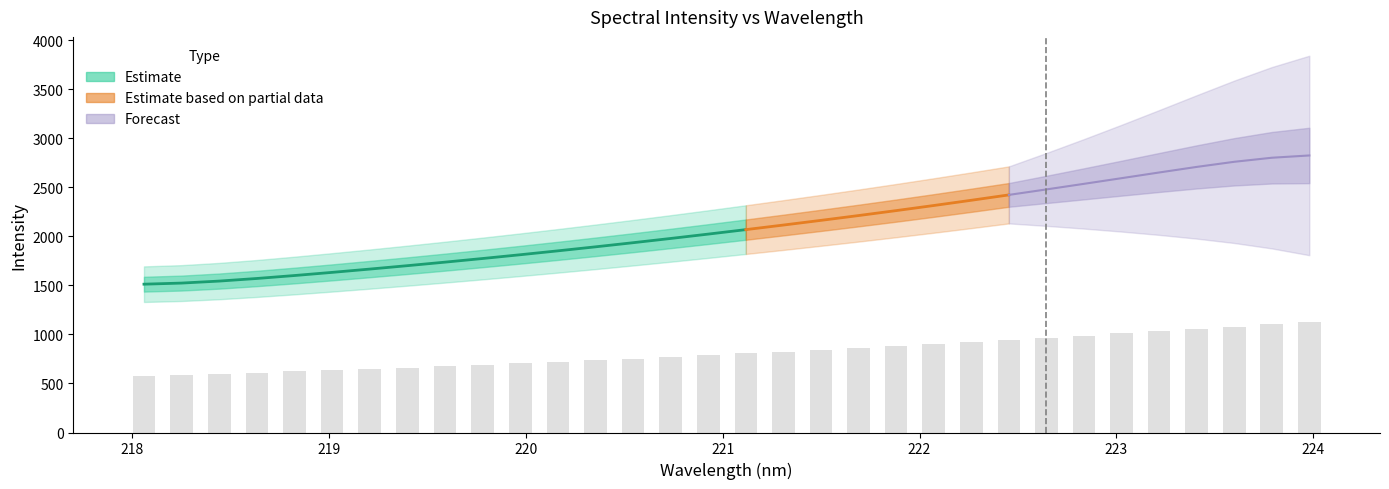

How many values are below 805?

16